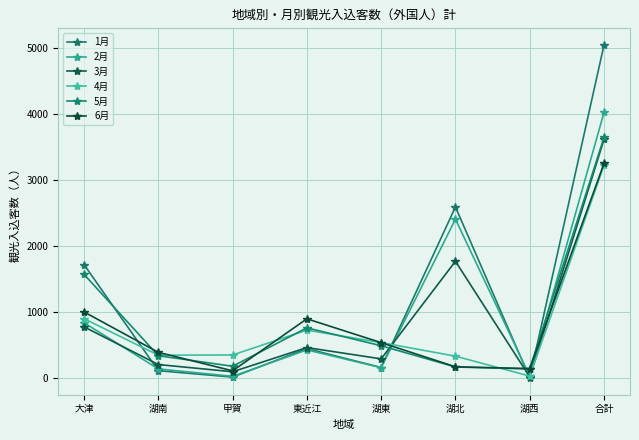

In 5月, how many points are lower than both neighbors (excluding endpoints)?

2